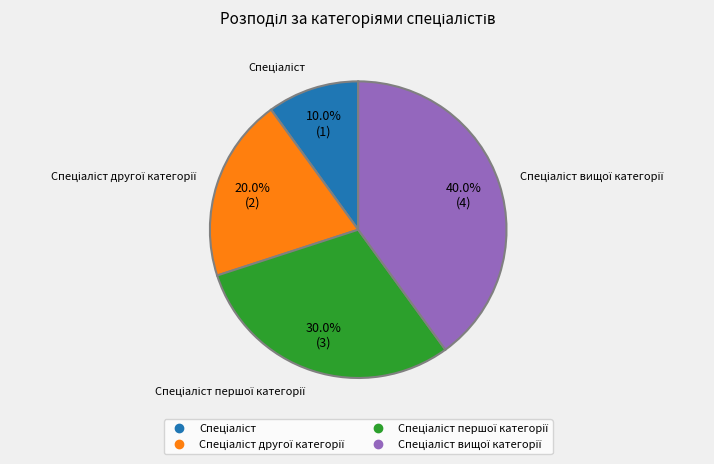

How many segments does this pie chart have?

4